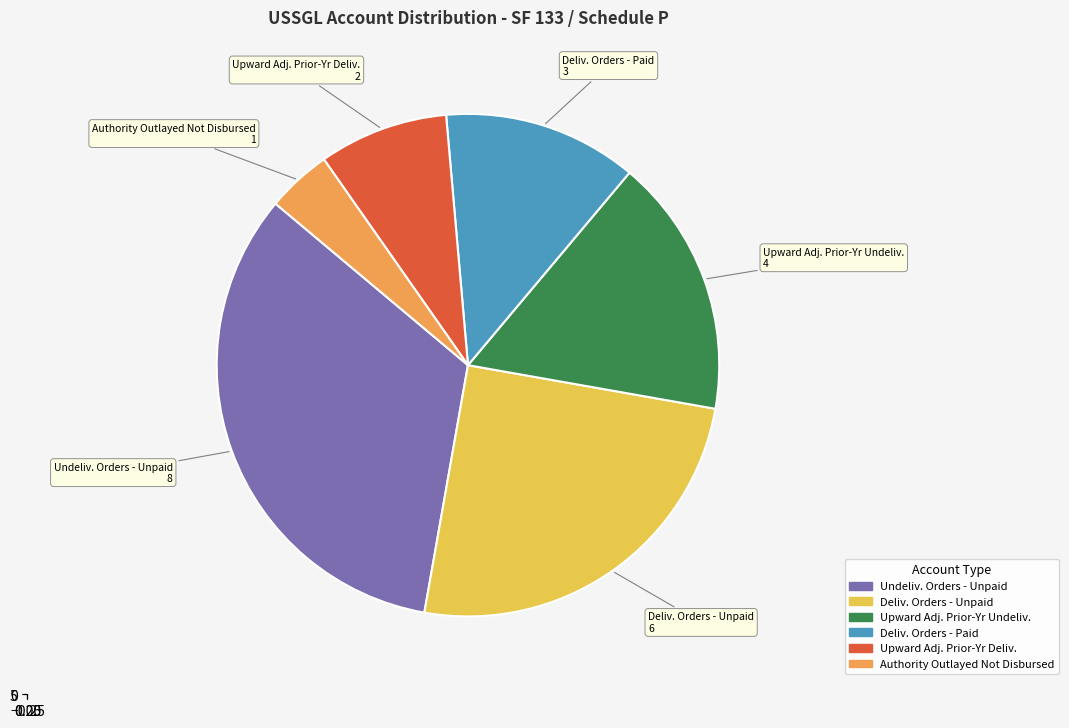

Combined, do Upward Adjustments of Prior-Year Delivered and Authority Outlayed Not Yet Disbursed account for over 50%?

No